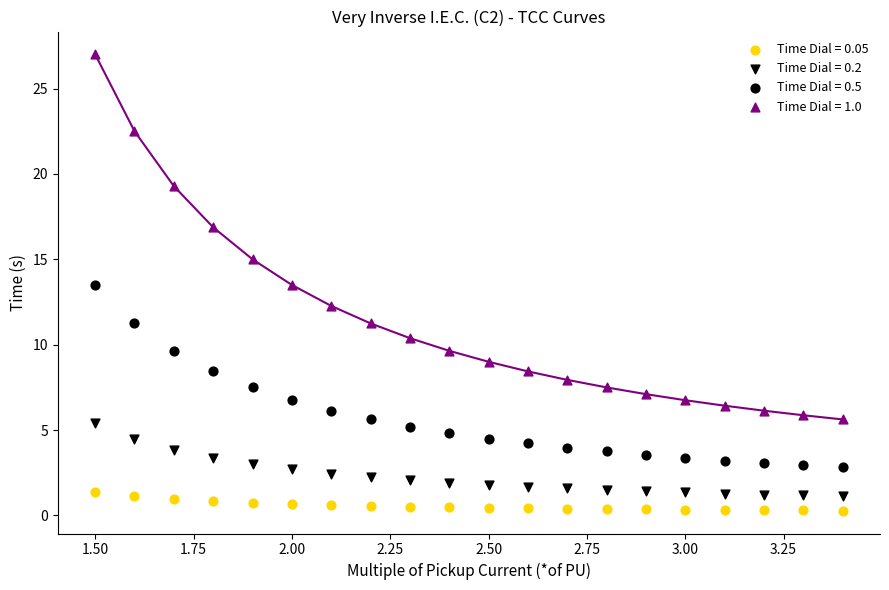

How many data points are displayed?

80